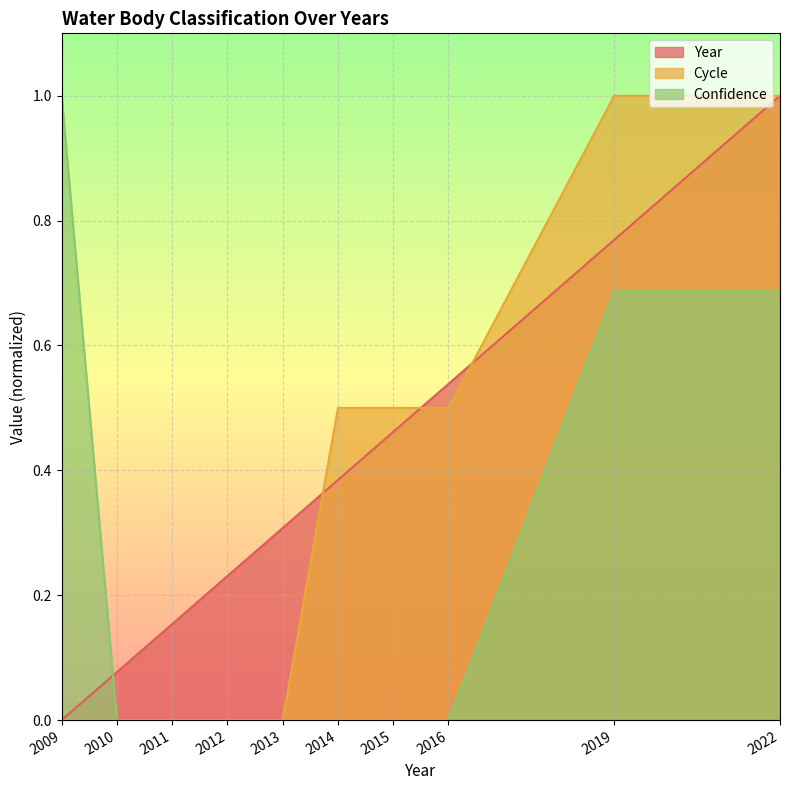

Where do Year and Confidence first cross each other?

2009 and 2010